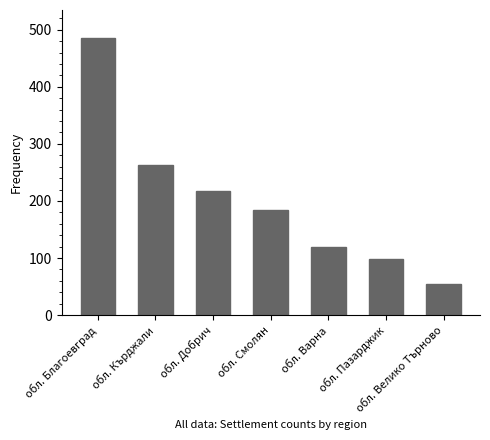

At which label is the value closest to 270?

обл. Кърджали